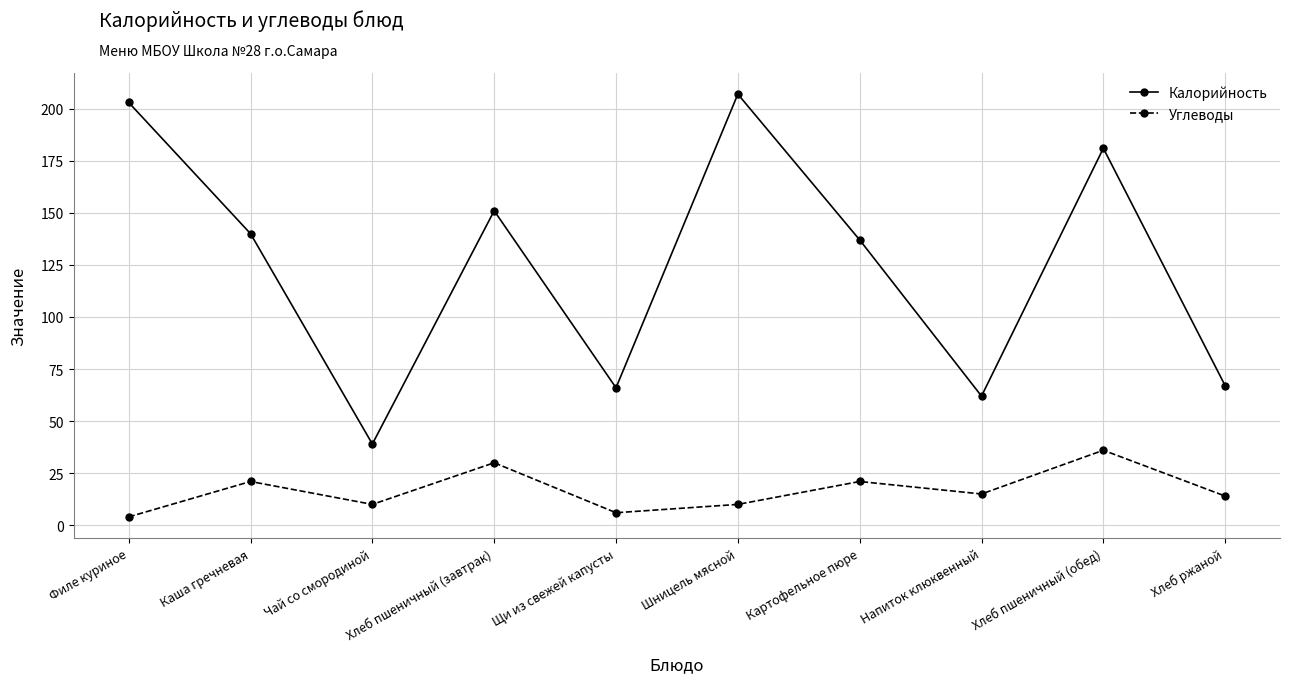

In Калорийность, how many points are lower than both neighbors (excluding endpoints)?

3